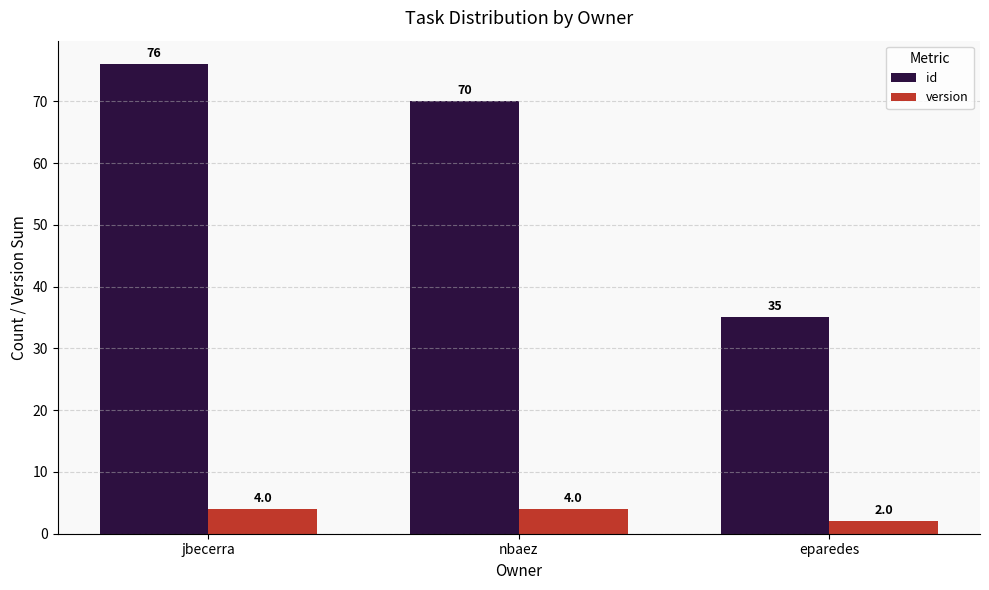

What is the lowest value of the id series?

35